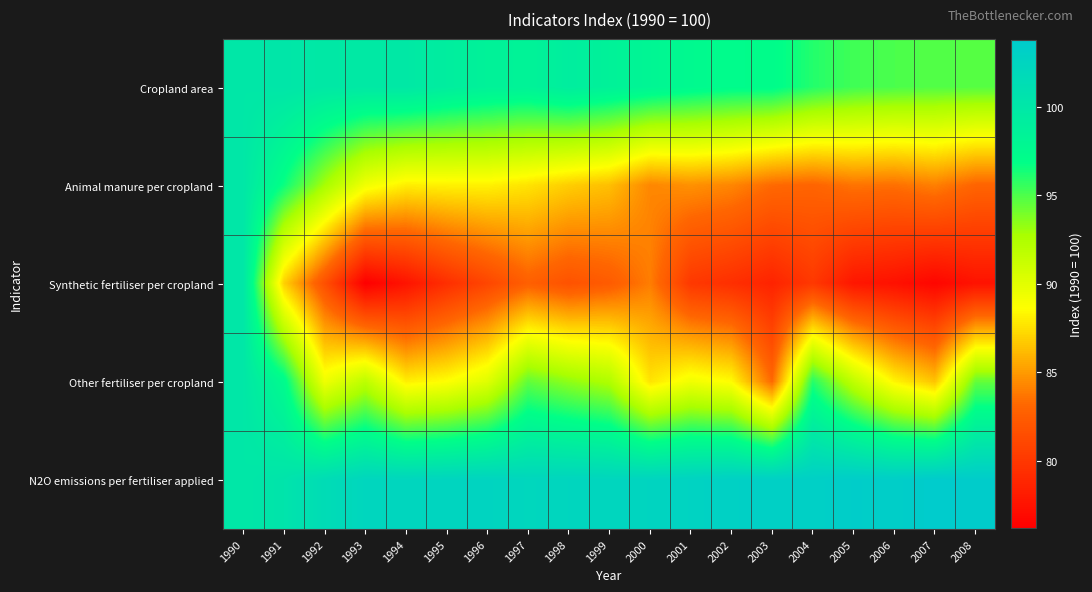

List the series in order of their peak value, lowest first.

Animal manure per cropland, Other fertiliser per cropland, Synthetic fertiliser per cropland, Cropland area, N2O emissions per fertiliser applied